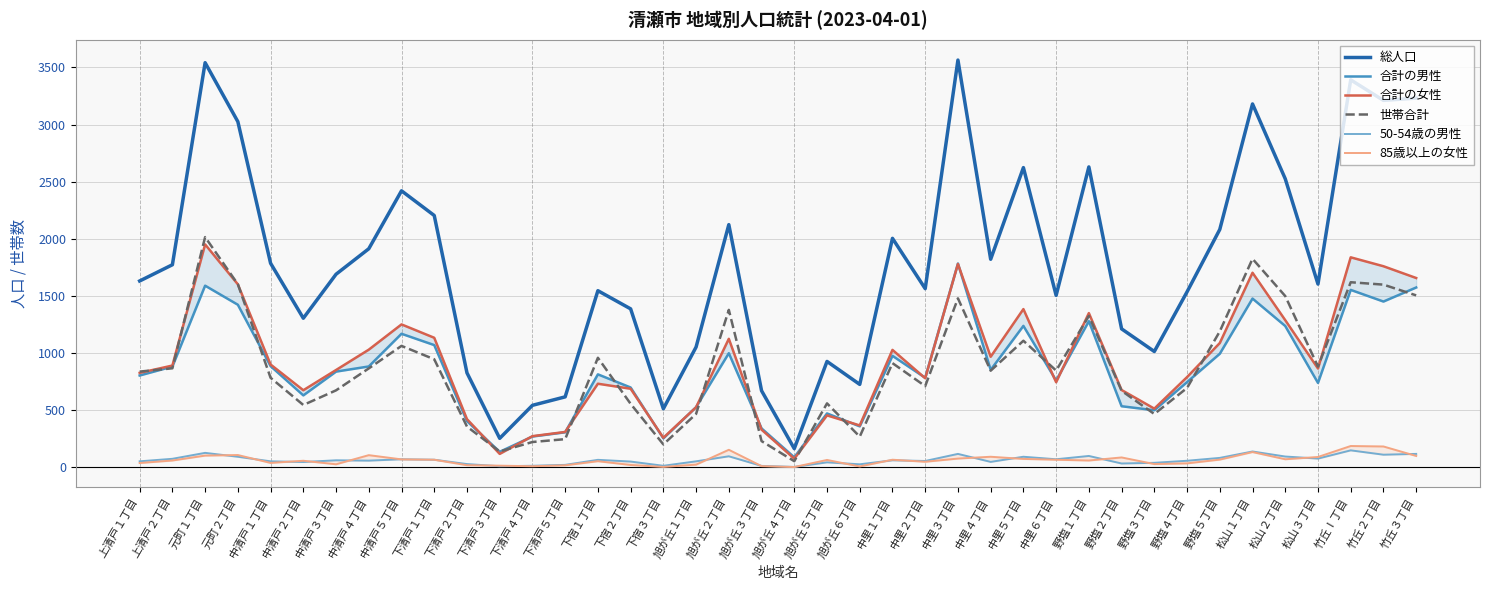

At which category does 総人口 reach its first local peak?

元町１丁目